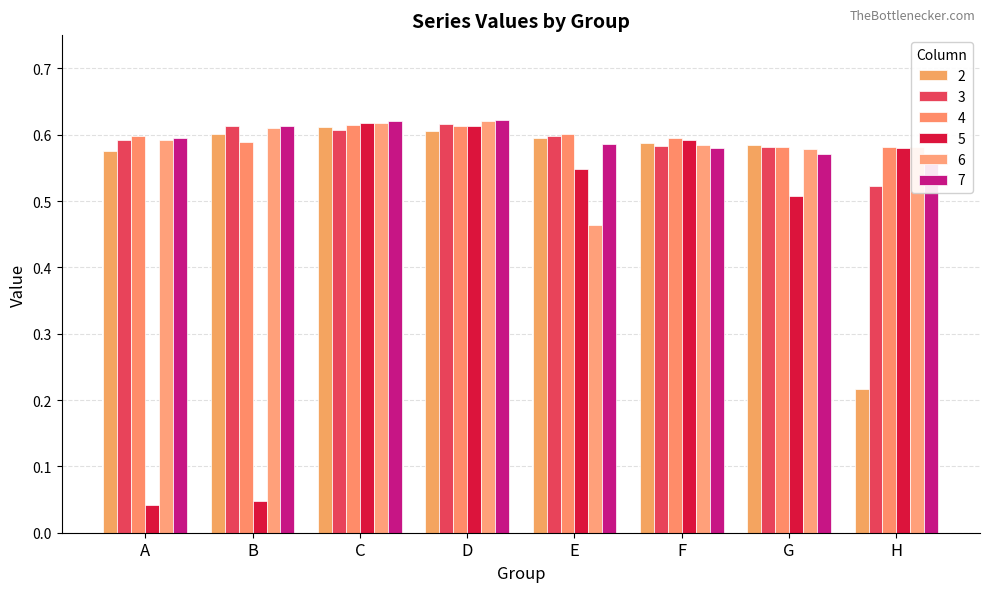

At how many categories does at least one series exceed 0?

8